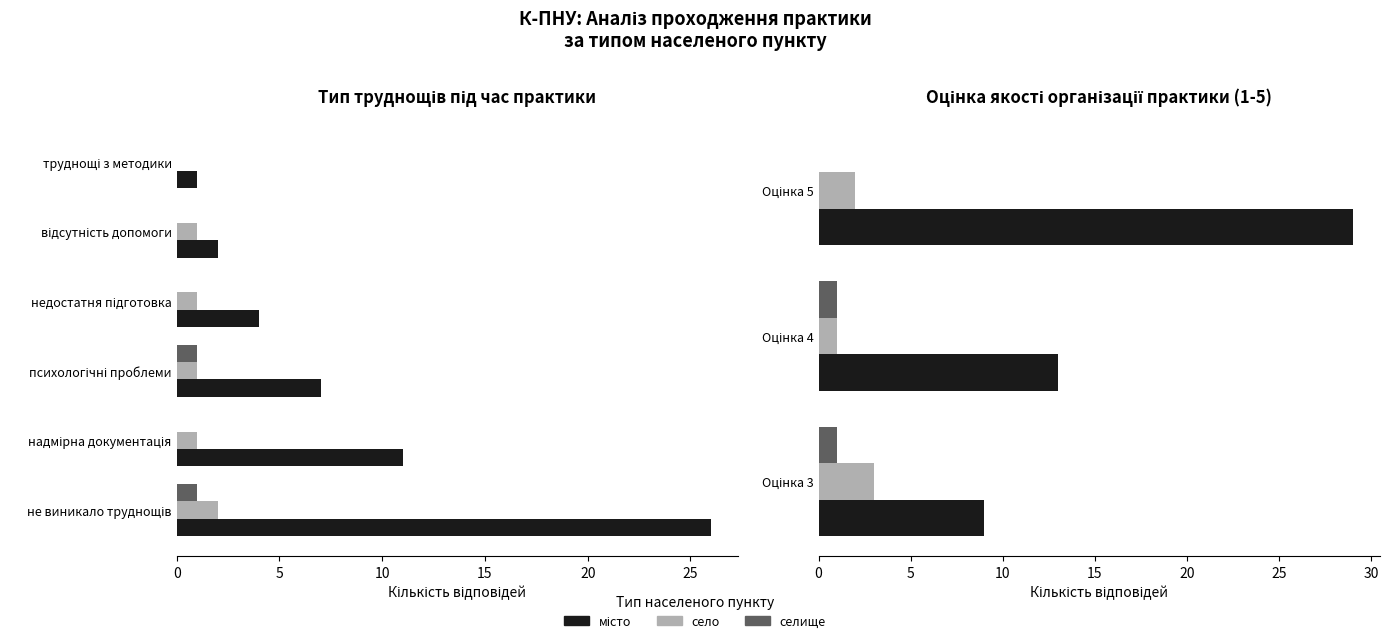

How many місто values are between 9 and 29?

3